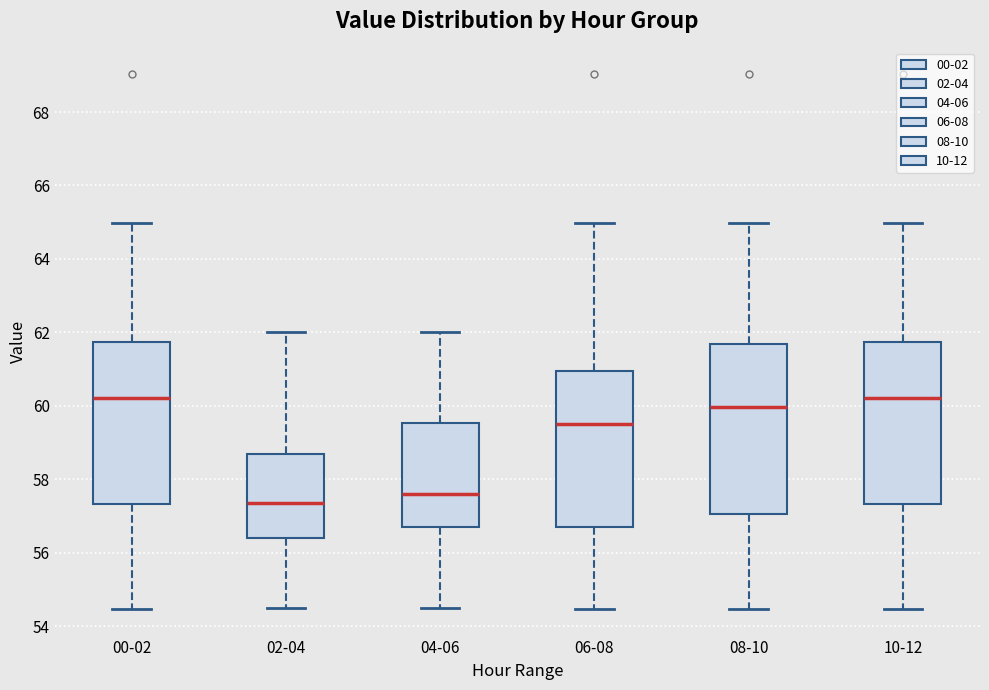

Where does the lower whisker of the box for 08-10 end on the y-axis? The values are not printed on the chart, so give them approximately, as read against the axis.

54.4